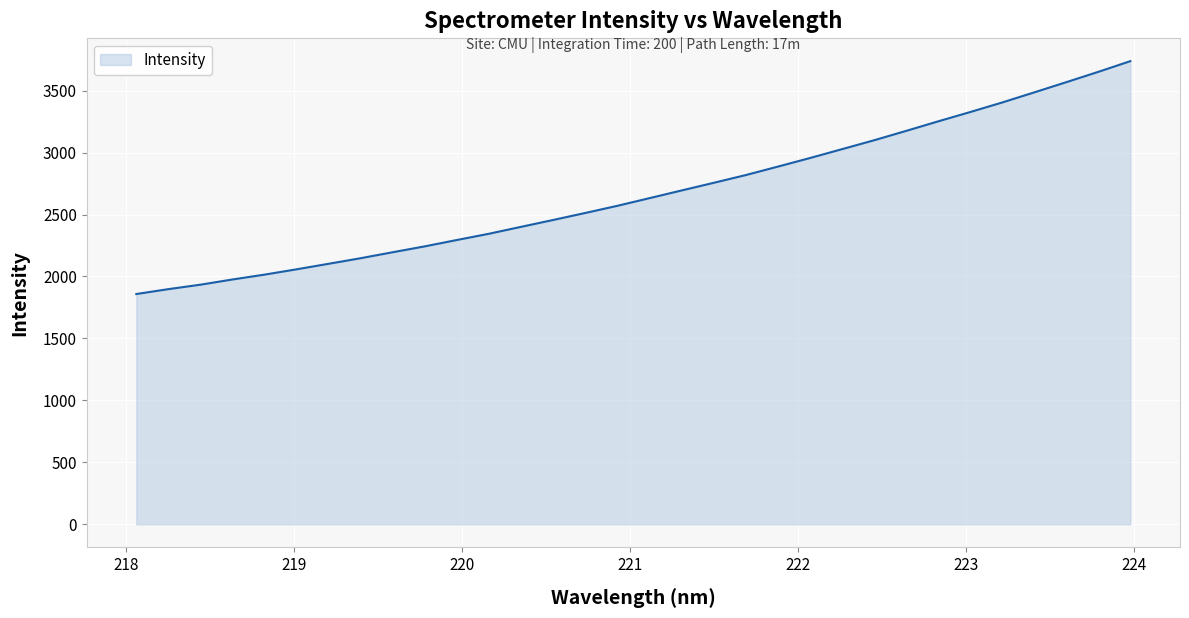

True or false: the data has more than 2 interior local peaks.

False